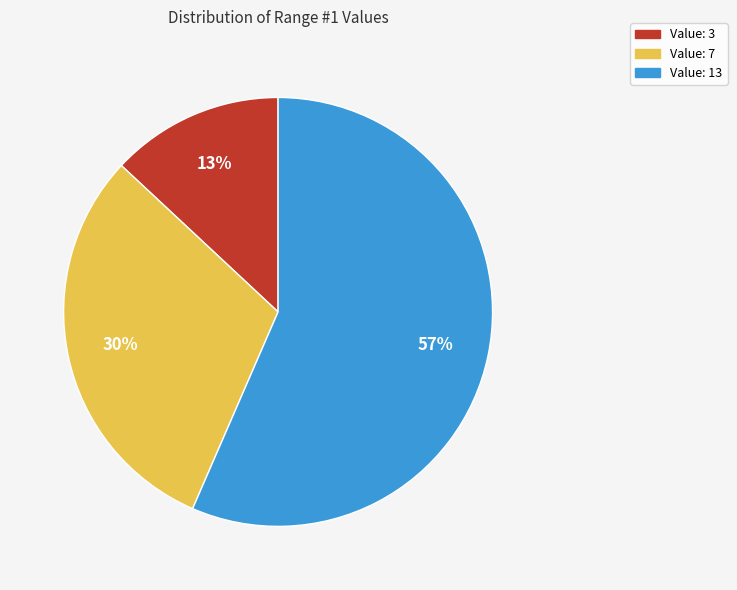

Is there any slice that represents more than half of the pie?

Yes